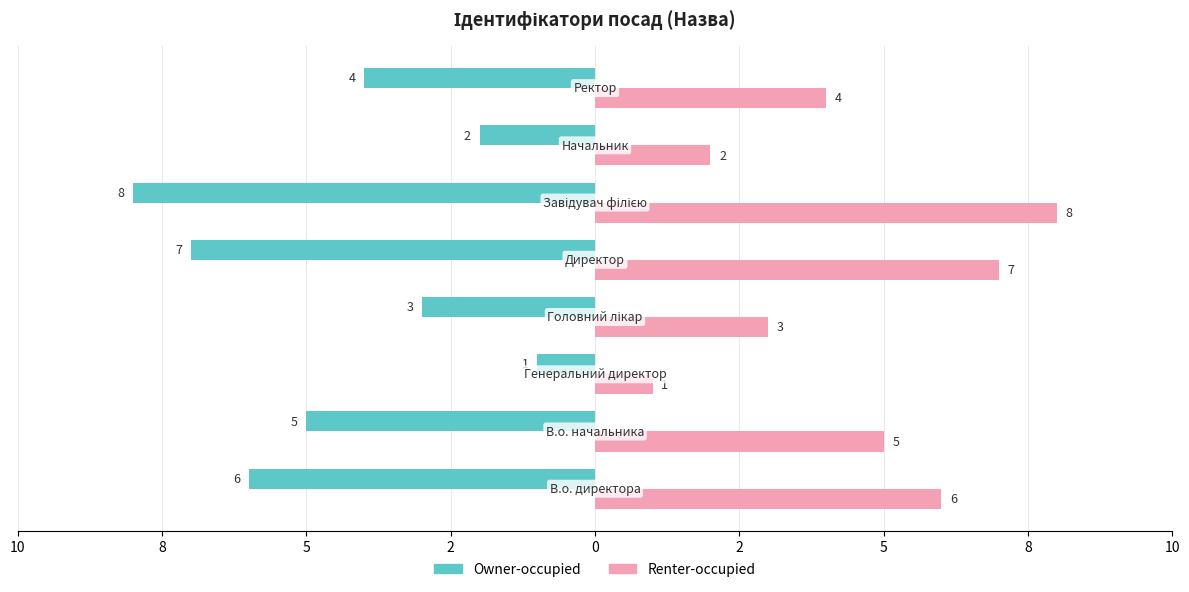

What are all the series names shown in the legend?

Owner-occupied, Renter-occupied